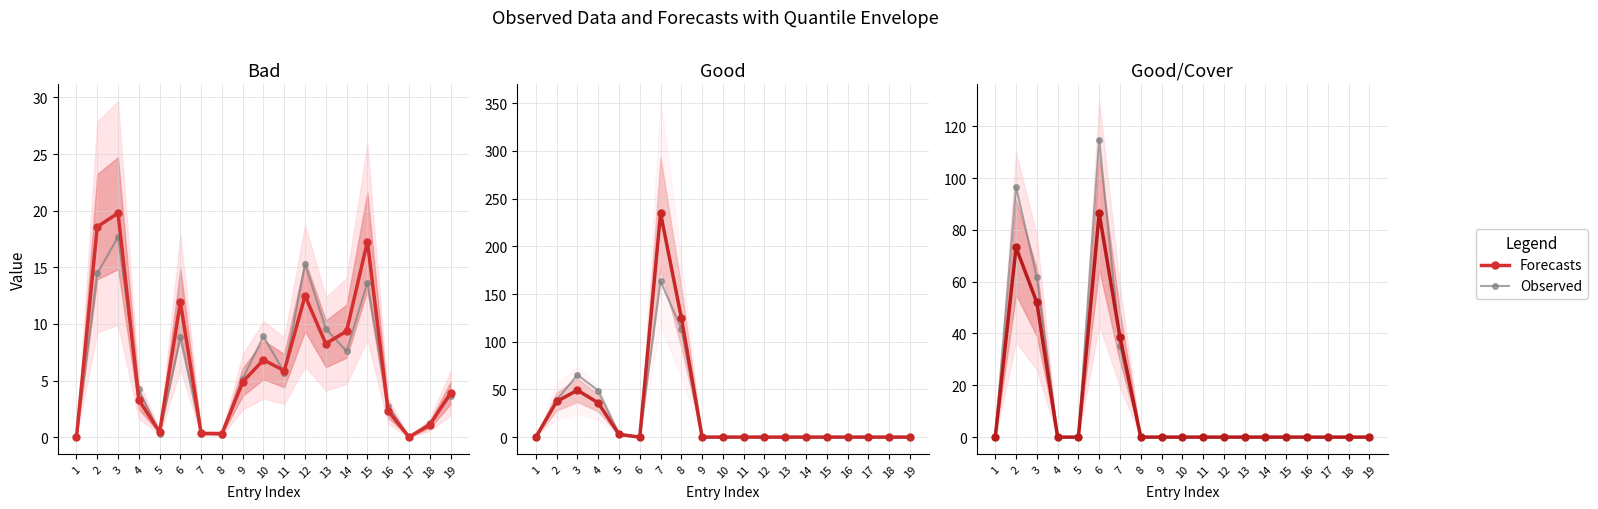

Rank the series by their maximum value, from lowest to highest.

Forecasts, Observed